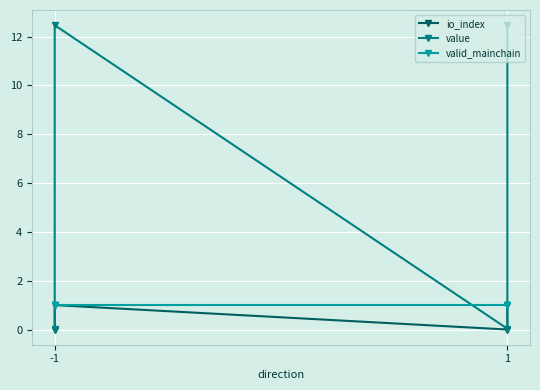

How many lines are shown in the chart?

3